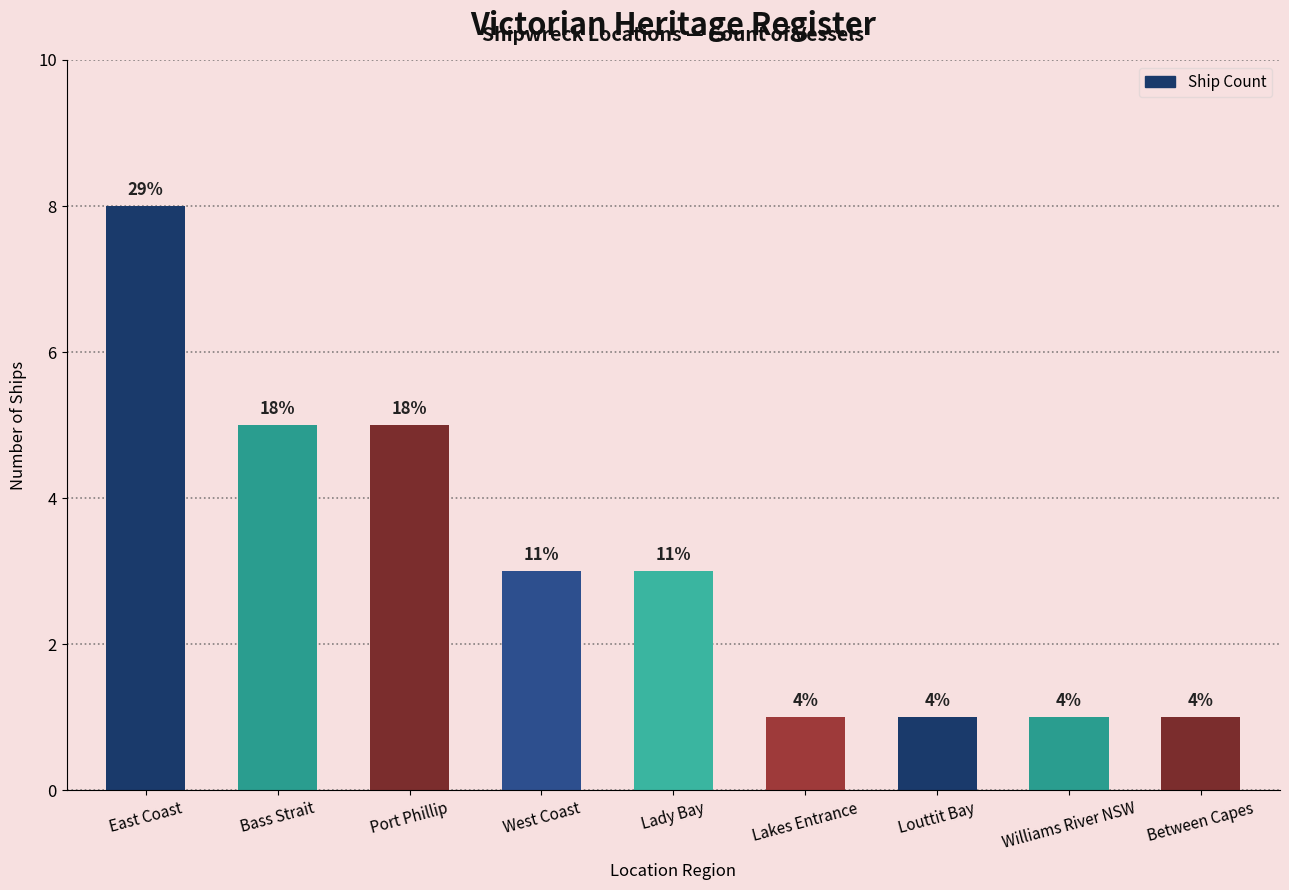

How many bars are there in total?

9